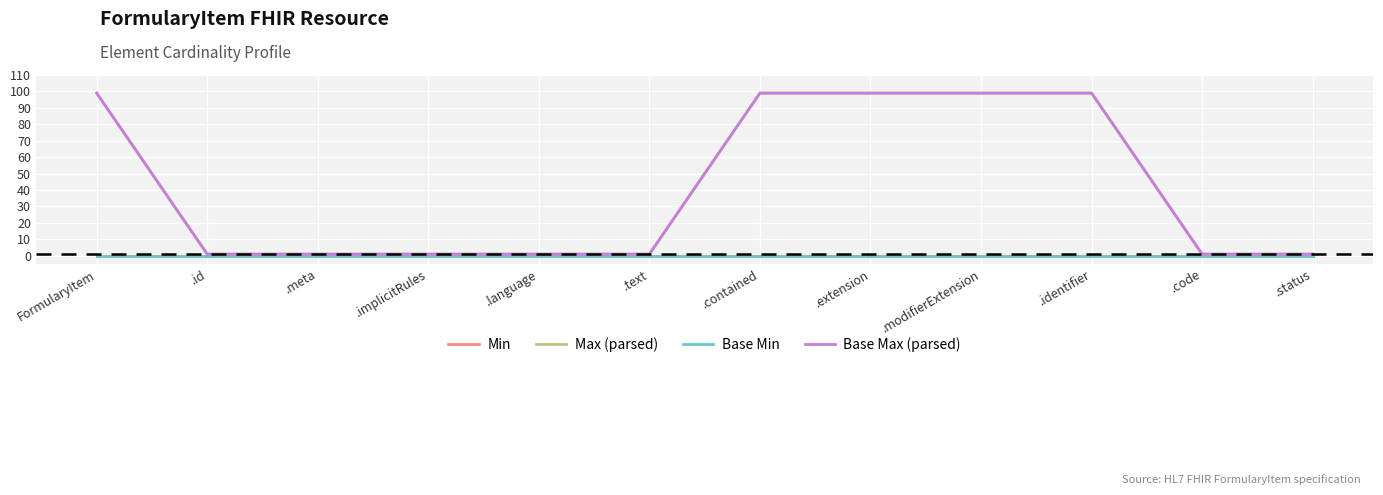

Is this an area chart (filled region under the line)?

No